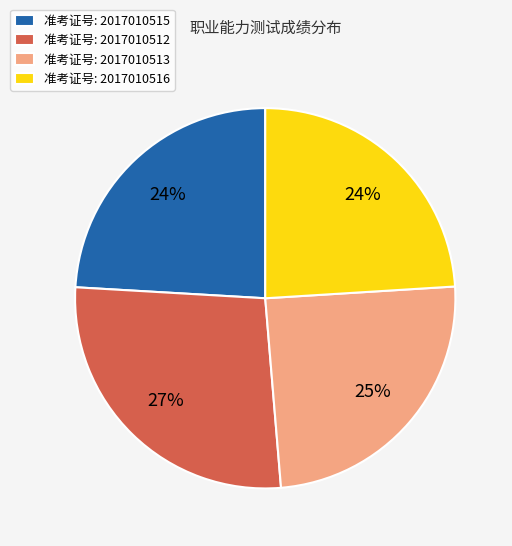

To the nearest percent, what percentage of the pie is 准考证号: 2017010512?

27%